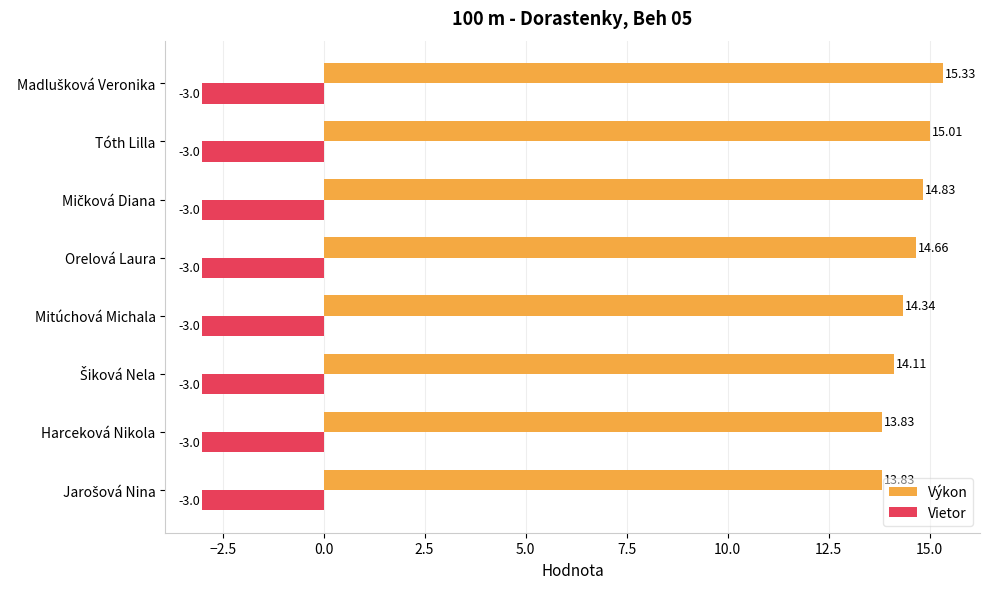

List the series in order of their peak value, lowest first.

Vietor, Výkon